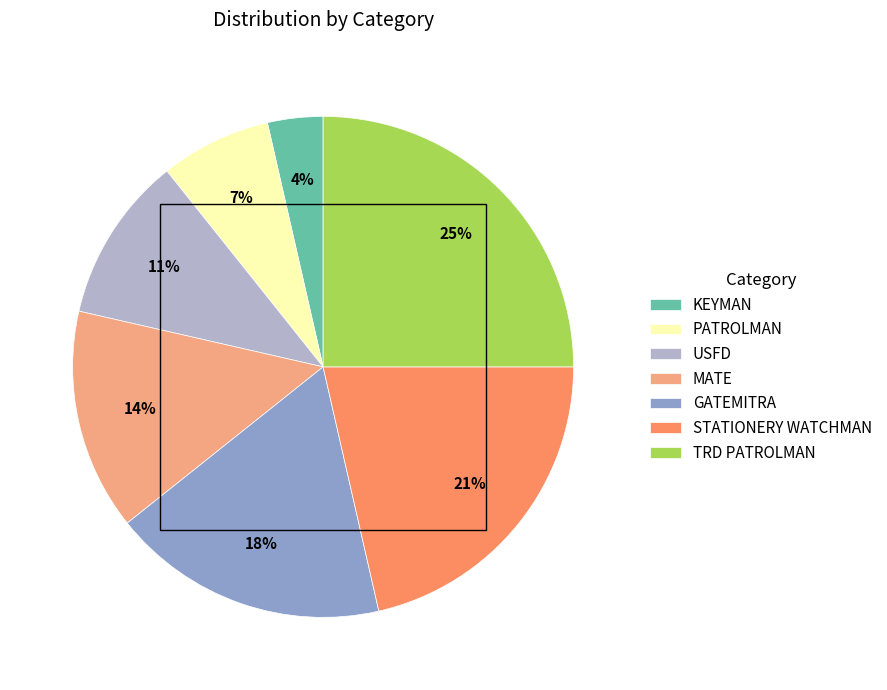

Does USFD account for over 50% of the chart?

No